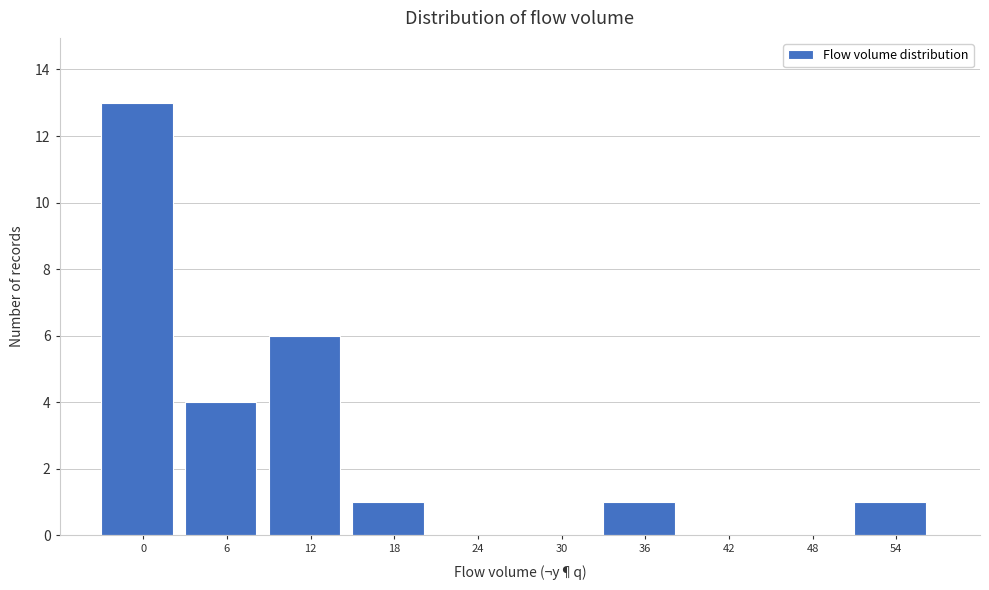

Reading left to right, extract all data points from this chart.

0=13	6=4	12=6	18=1	24=0	30=0	36=1	42=0	48=0	54=1